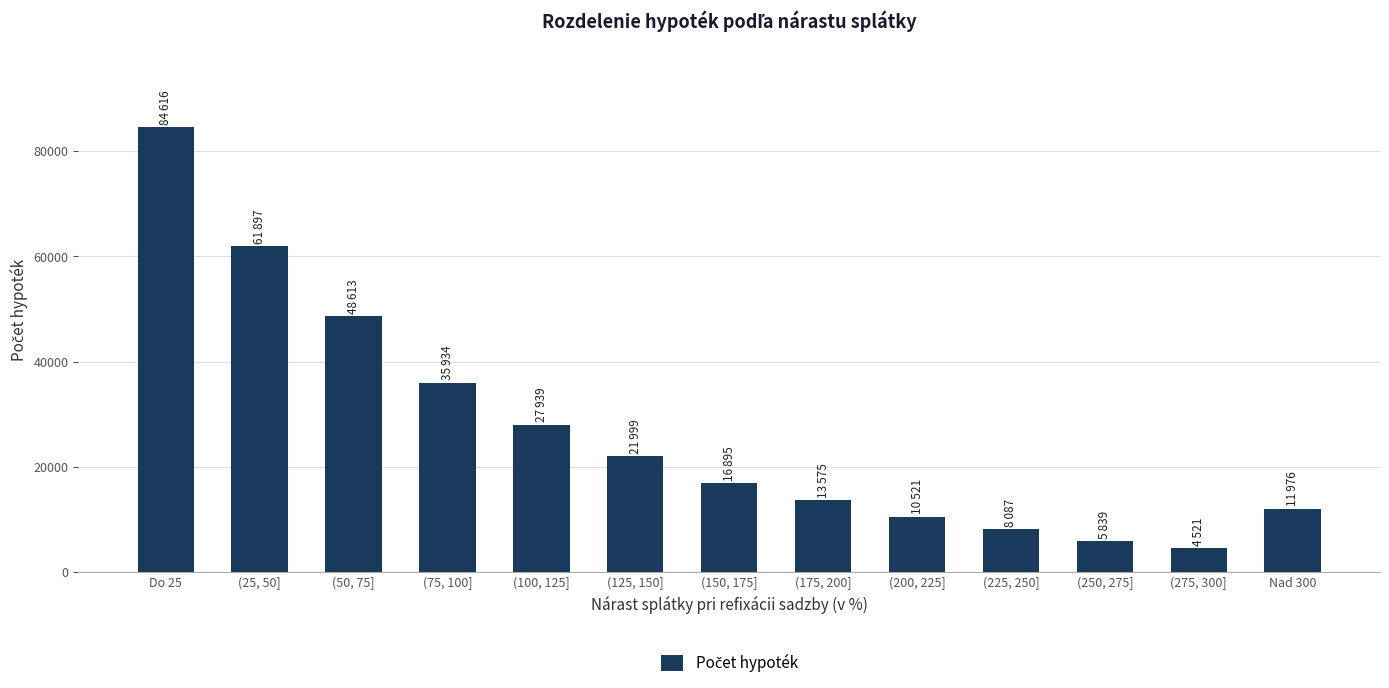

What is the value of the 2nd bar from the left?

61897